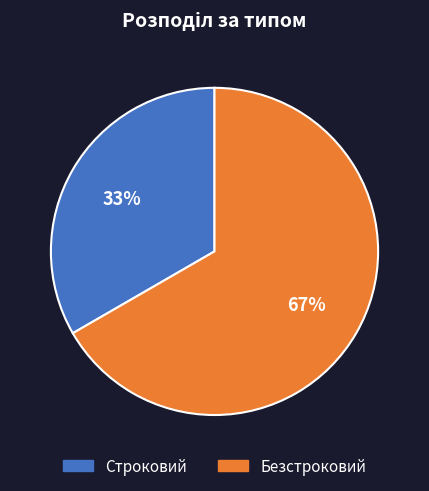

To the nearest percent, what is the combined percentage of Безстроковий and Строковий?

100%